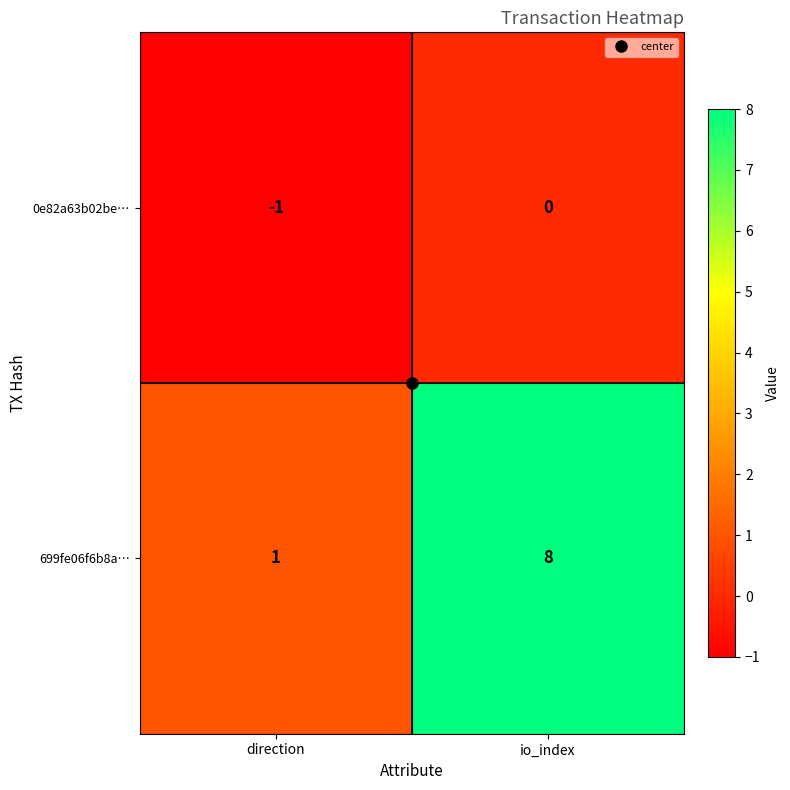

Where is 0e82a63b02be… nearest to the value 0?

io_index